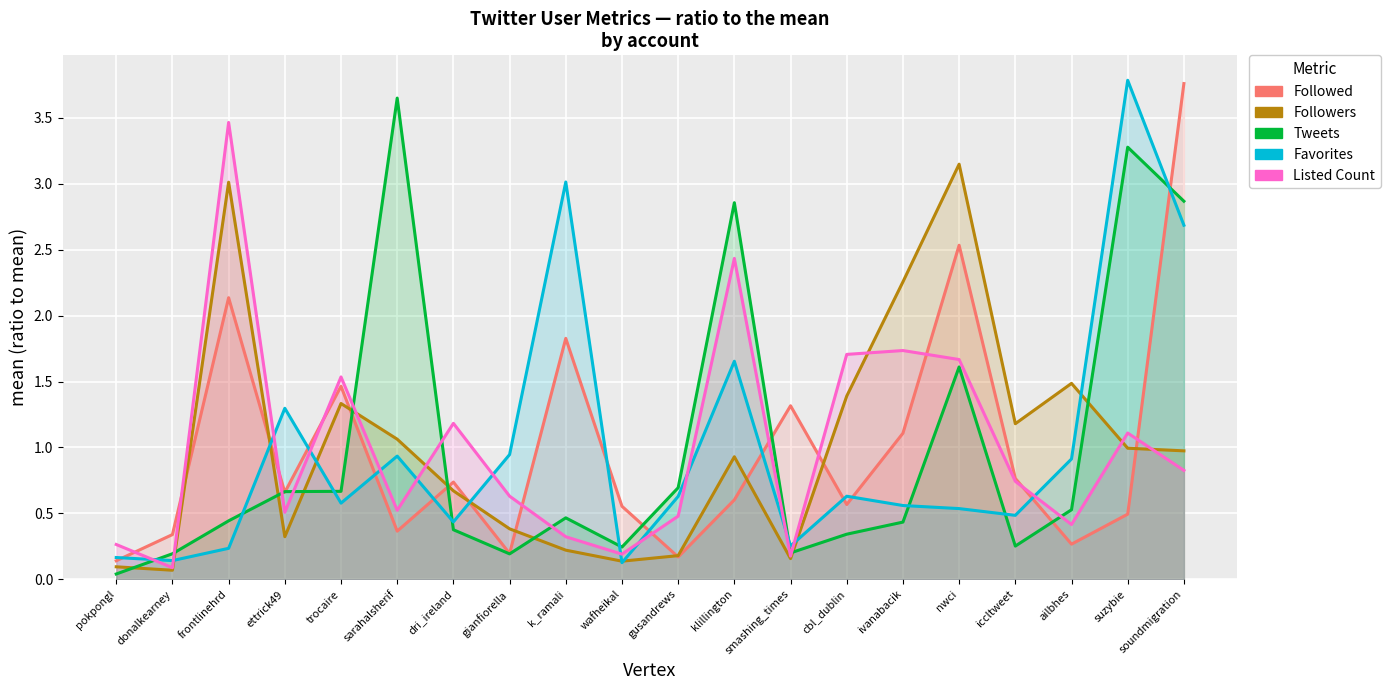

True or false: Favorites has a value of 0.6 at cbl_dublin.

True